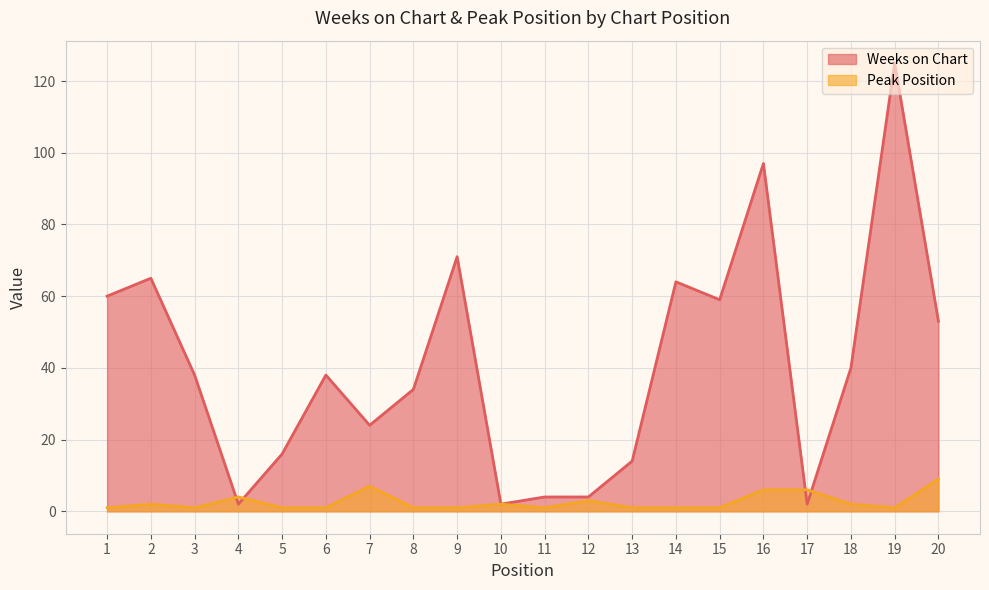

True or false: Weeks on Chart has a value of 59 at 8.

False